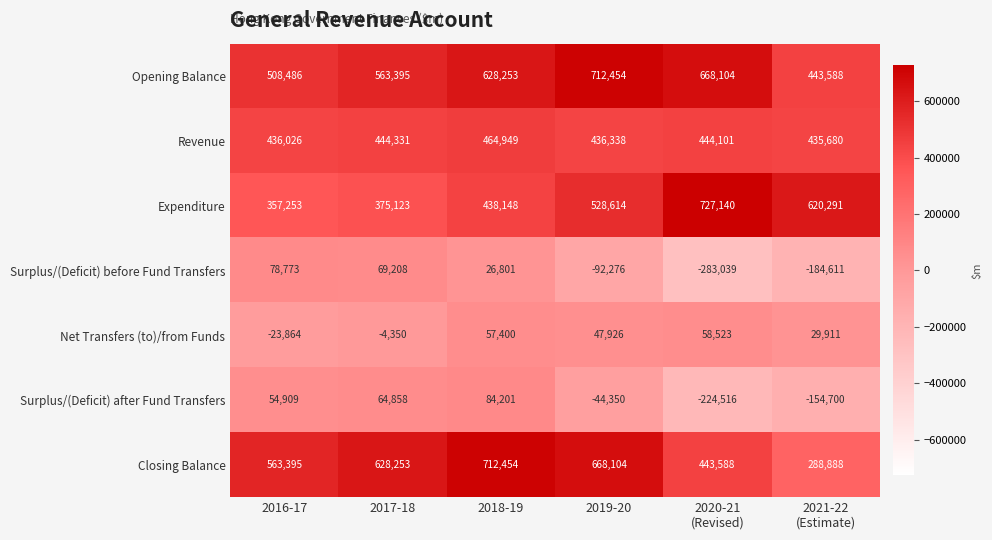

Read the Opening Balance value at 2017-18, to the nearest 50.

563400